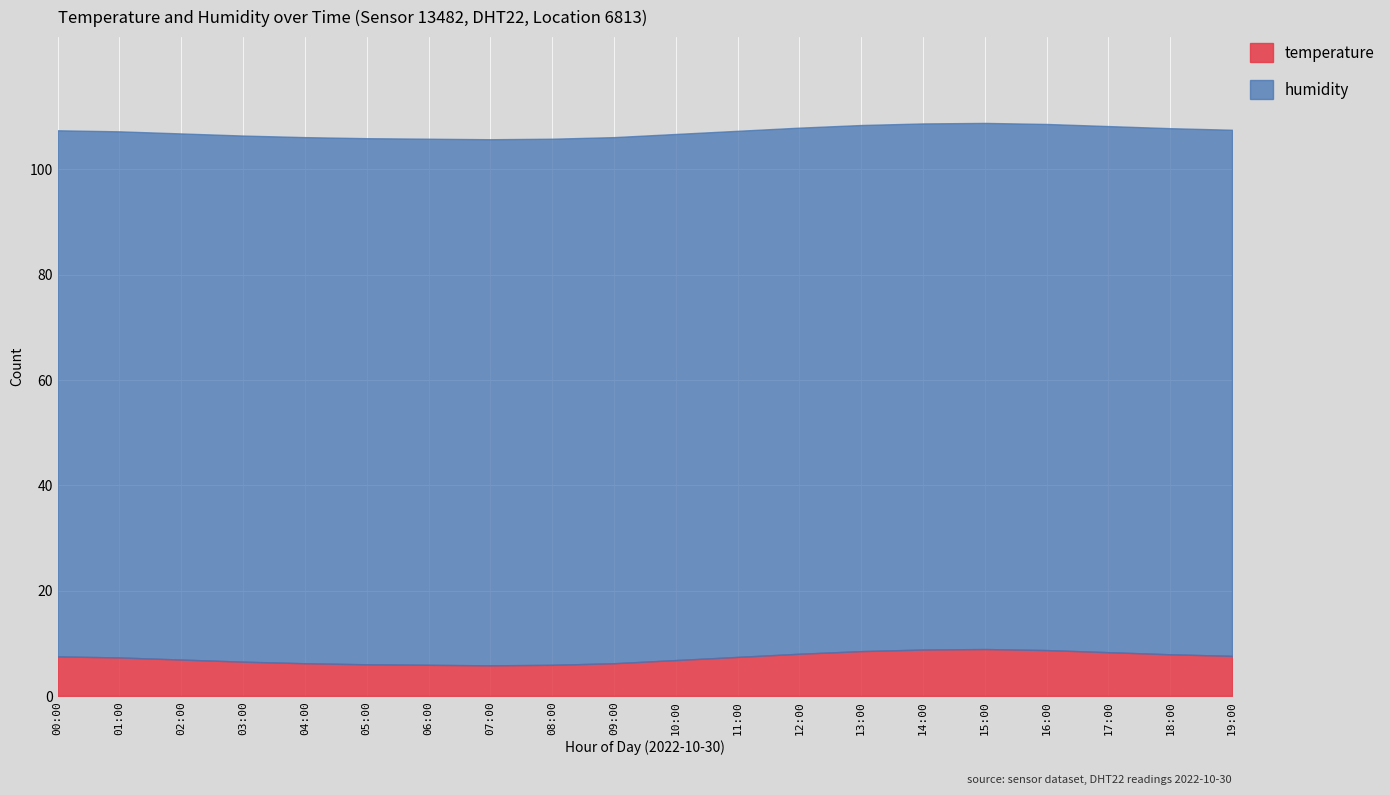

How many data points in temperature are less than 7?

9